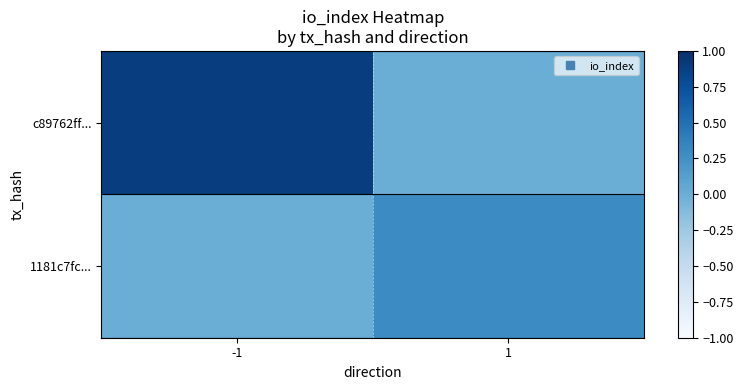

At which category is the sum across all series the highest?

-1